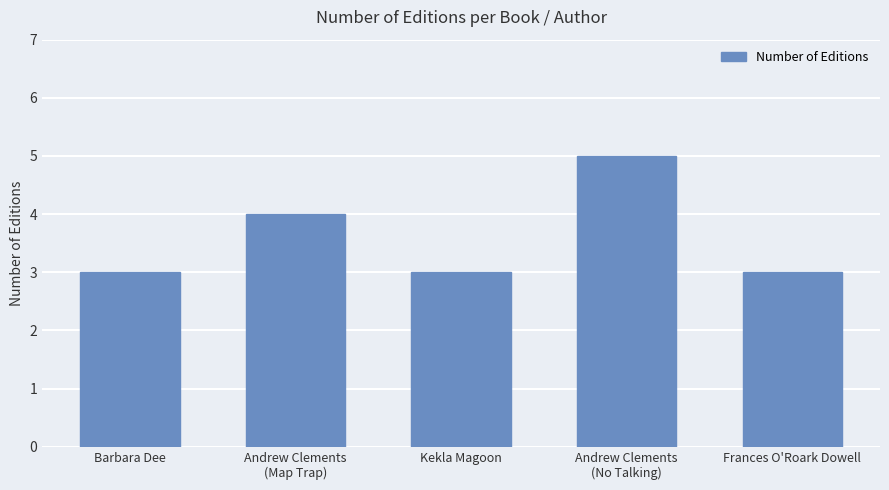

What is the difference between the second highest and second lowest values?

1